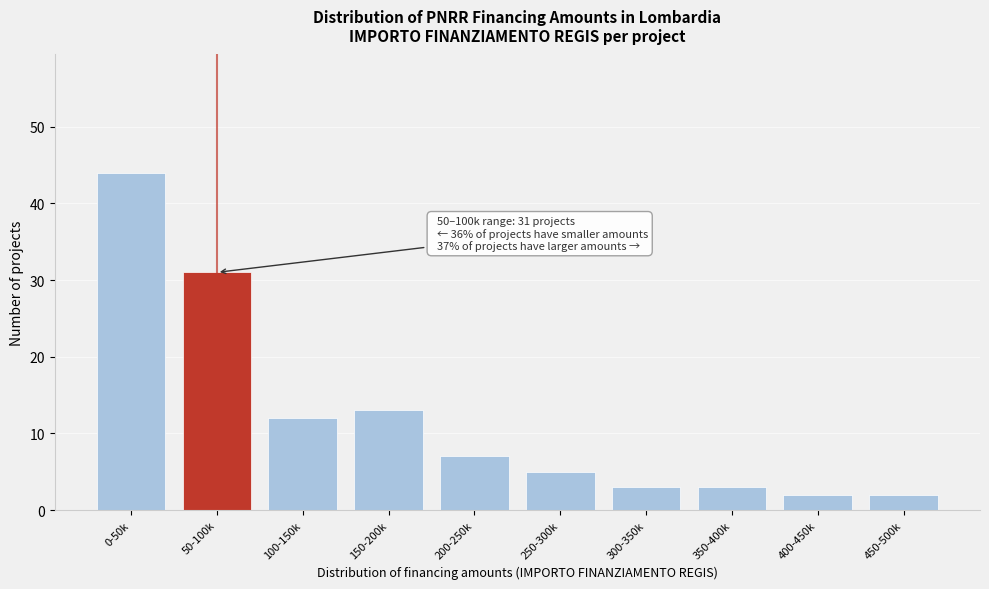

Reading left to right, list all the values displayed in this chart.

0-50k=44	50-100k=31	100-150k=12	150-200k=13	200-250k=7	250-300k=5	300-350k=3	350-400k=3	400-450k=2	450-500k=2